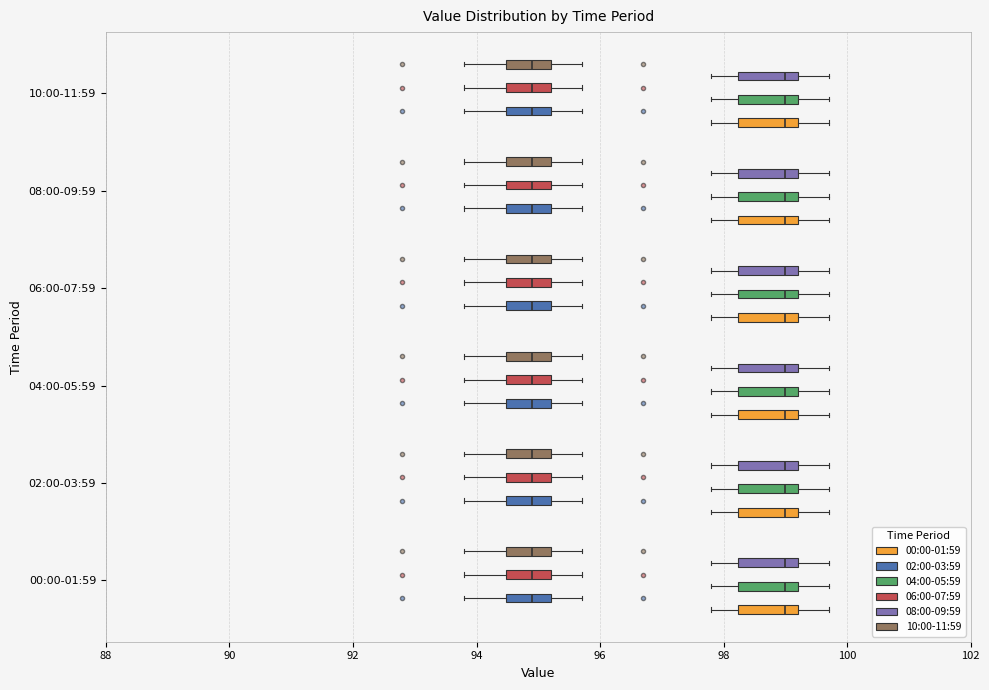

Reading bottom to top, transcribe this box plot: for each box, give where its median line is, the range the box spans, and where its two whiskers end, as read against the x-axis. The values are not printed on the chart, so give them approximately, as read against the axis.

00:00-01:59 (00:00-01:59): median 99.0, box 98.2 to 99.2, whiskers 97.8 to 99.8
00:00-01:59 (02:00-03:59): median 95.0, box 94.4 to 95.2, whiskers 93.8 to 95.8
00:00-01:59 (04:00-05:59): median 99.0, box 98.2 to 99.2, whiskers 97.8 to 99.8
00:00-01:59 (06:00-07:59): median 95.0, box 94.4 to 95.2, whiskers 93.8 to 95.8
00:00-01:59 (08:00-09:59): median 99.0, box 98.2 to 99.2, whiskers 97.8 to 99.8
00:00-01:59 (10:00-11:59): median 95.0, box 94.4 to 95.2, whiskers 93.8 to 95.8
02:00-03:59 (00:00-01:59): median 99.0, box 98.2 to 99.2, whiskers 97.8 to 99.8
02:00-03:59 (02:00-03:59): median 95.0, box 94.4 to 95.2, whiskers 93.8 to 95.8
02:00-03:59 (04:00-05:59): median 99.0, box 98.2 to 99.2, whiskers 97.8 to 99.8
02:00-03:59 (06:00-07:59): median 95.0, box 94.4 to 95.2, whiskers 93.8 to 95.8
02:00-03:59 (08:00-09:59): median 99.0, box 98.2 to 99.2, whiskers 97.8 to 99.8
02:00-03:59 (10:00-11:59): median 95.0, box 94.4 to 95.2, whiskers 93.8 to 95.8
04:00-05:59 (00:00-01:59): median 99.0, box 98.2 to 99.2, whiskers 97.8 to 99.8
04:00-05:59 (02:00-03:59): median 95.0, box 94.4 to 95.2, whiskers 93.8 to 95.8
04:00-05:59 (04:00-05:59): median 99.0, box 98.2 to 99.2, whiskers 97.8 to 99.8
04:00-05:59 (06:00-07:59): median 95.0, box 94.4 to 95.2, whiskers 93.8 to 95.8
04:00-05:59 (08:00-09:59): median 99.0, box 98.2 to 99.2, whiskers 97.8 to 99.8
04:00-05:59 (10:00-11:59): median 95.0, box 94.4 to 95.2, whiskers 93.8 to 95.8
06:00-07:59 (00:00-01:59): median 99.0, box 98.2 to 99.2, whiskers 97.8 to 99.8
06:00-07:59 (02:00-03:59): median 95.0, box 94.4 to 95.2, whiskers 93.8 to 95.8
06:00-07:59 (04:00-05:59): median 99.0, box 98.2 to 99.2, whiskers 97.8 to 99.8
06:00-07:59 (06:00-07:59): median 95.0, box 94.4 to 95.2, whiskers 93.8 to 95.8
06:00-07:59 (08:00-09:59): median 99.0, box 98.2 to 99.2, whiskers 97.8 to 99.8
06:00-07:59 (10:00-11:59): median 95.0, box 94.4 to 95.2, whiskers 93.8 to 95.8
08:00-09:59 (00:00-01:59): median 99.0, box 98.2 to 99.2, whiskers 97.8 to 99.8
08:00-09:59 (02:00-03:59): median 95.0, box 94.4 to 95.2, whiskers 93.8 to 95.8
08:00-09:59 (04:00-05:59): median 99.0, box 98.2 to 99.2, whiskers 97.8 to 99.8
08:00-09:59 (06:00-07:59): median 95.0, box 94.4 to 95.2, whiskers 93.8 to 95.8
08:00-09:59 (08:00-09:59): median 99.0, box 98.2 to 99.2, whiskers 97.8 to 99.8
08:00-09:59 (10:00-11:59): median 95.0, box 94.4 to 95.2, whiskers 93.8 to 95.8
10:00-11:59 (00:00-01:59): median 99.0, box 98.2 to 99.2, whiskers 97.8 to 99.8
10:00-11:59 (02:00-03:59): median 95.0, box 94.4 to 95.2, whiskers 93.8 to 95.8
10:00-11:59 (04:00-05:59): median 99.0, box 98.2 to 99.2, whiskers 97.8 to 99.8
10:00-11:59 (06:00-07:59): median 95.0, box 94.4 to 95.2, whiskers 93.8 to 95.8
10:00-11:59 (08:00-09:59): median 99.0, box 98.2 to 99.2, whiskers 97.8 to 99.8
10:00-11:59 (10:00-11:59): median 95.0, box 94.4 to 95.2, whiskers 93.8 to 95.8